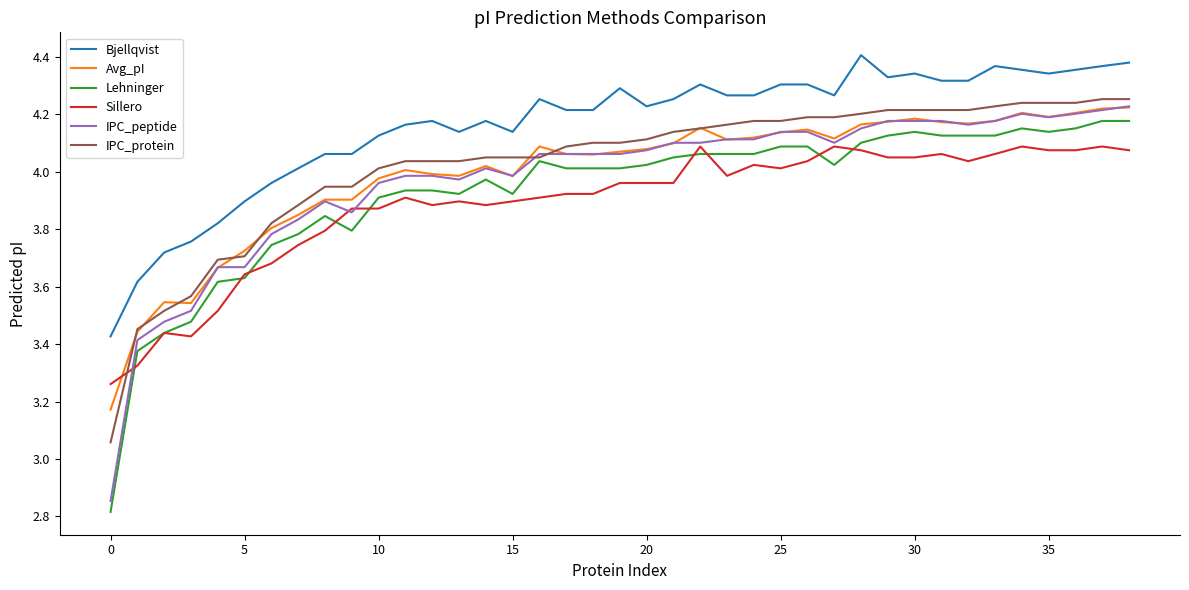

Which series has the largest total across all categories?

Bjellqvist